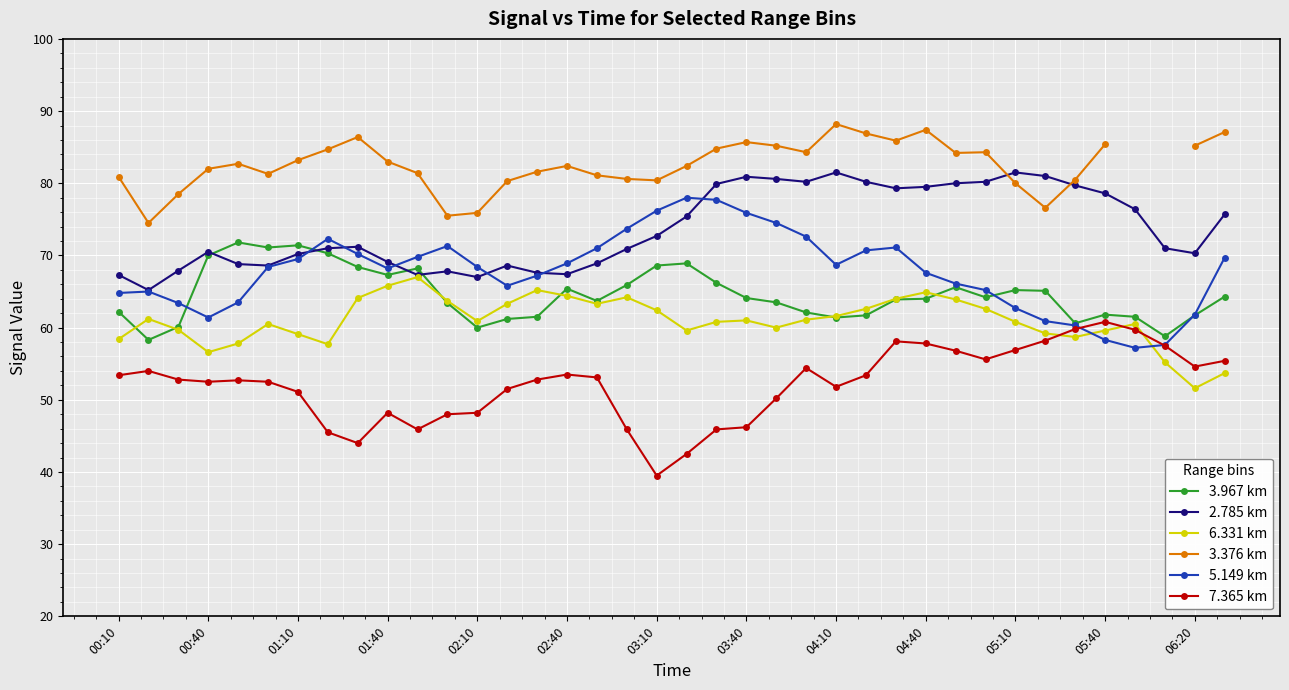

How many data points in 5.149 km are less than 68?

17